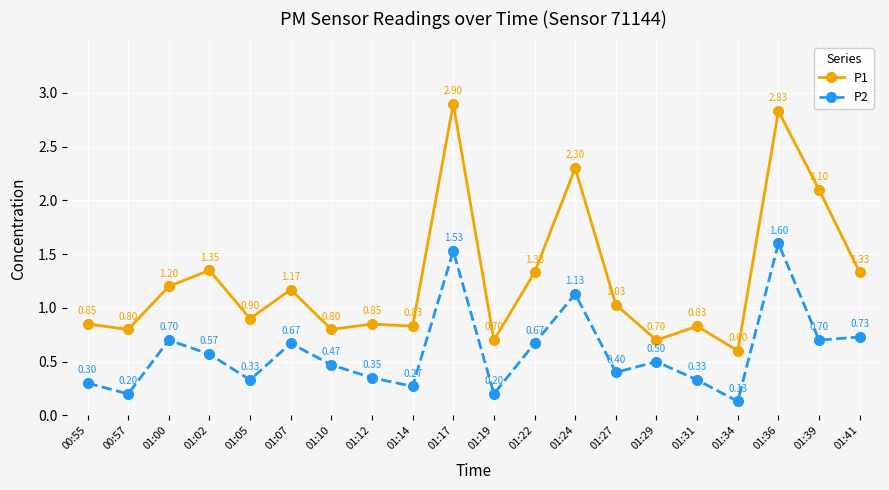

List the series in order of their overall mean, lowest first.

P2, P1